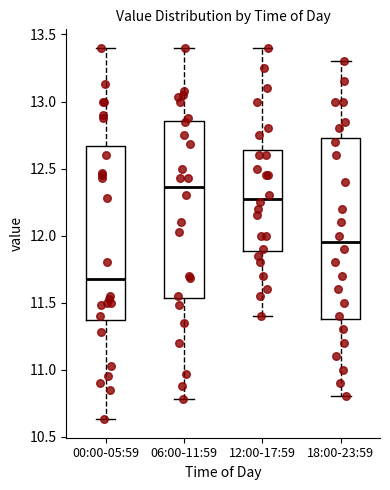

Which box's median line is the highest?

06:00-11:59